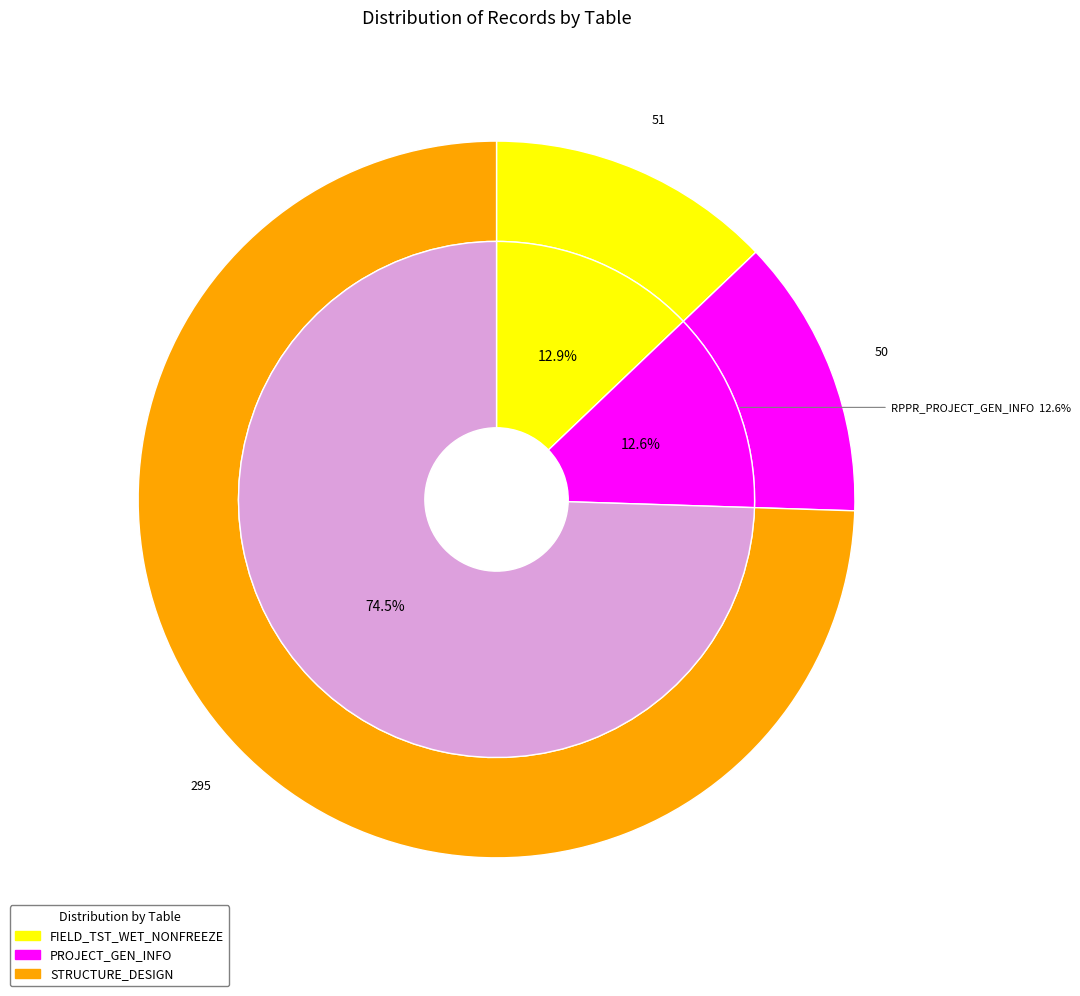

The RPPR_STRUCTURE_DESIGN slice represents 63% of the pie. True or false?

False